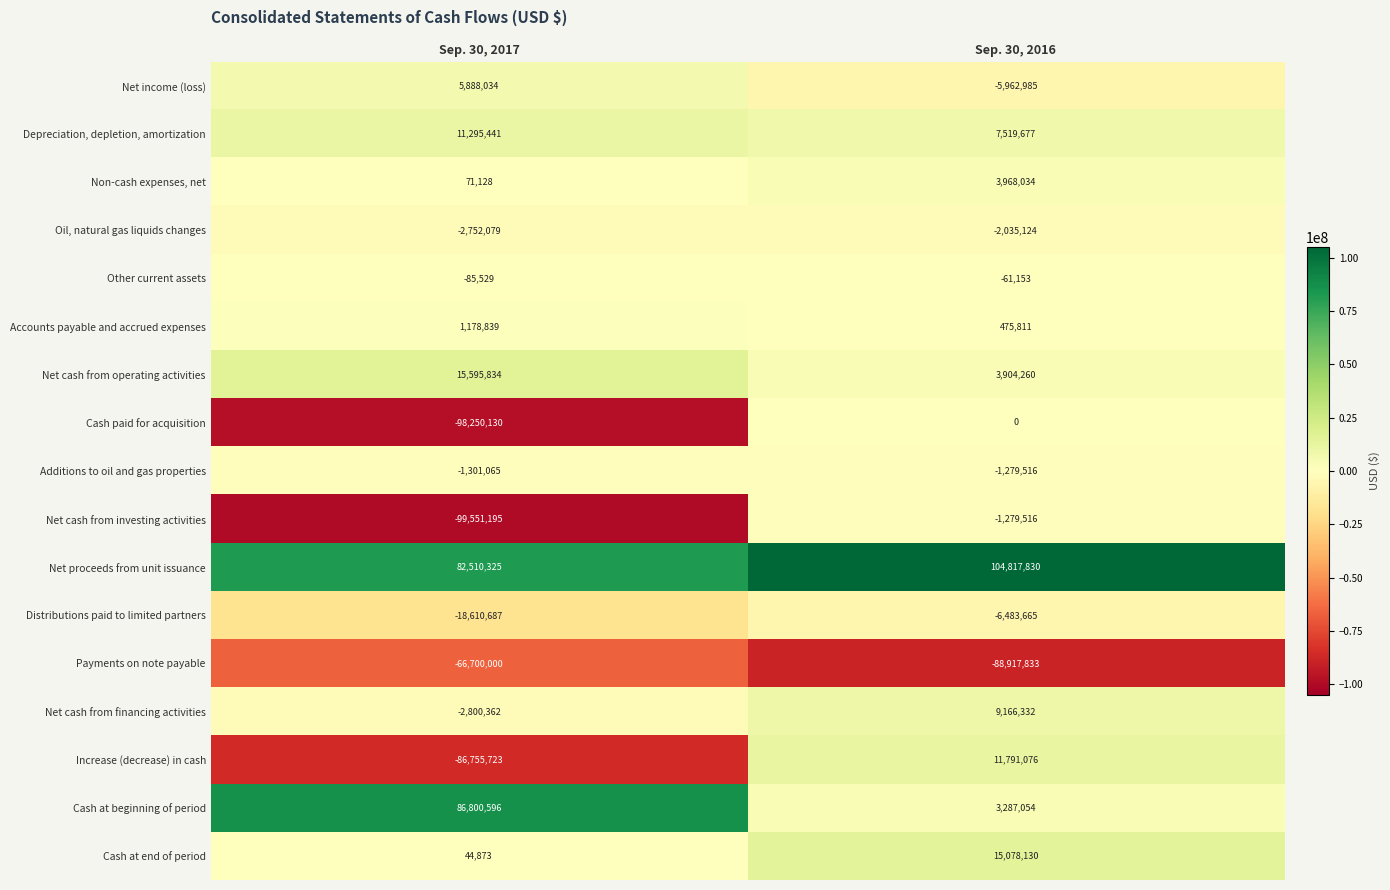

How many data points does each series have?

2